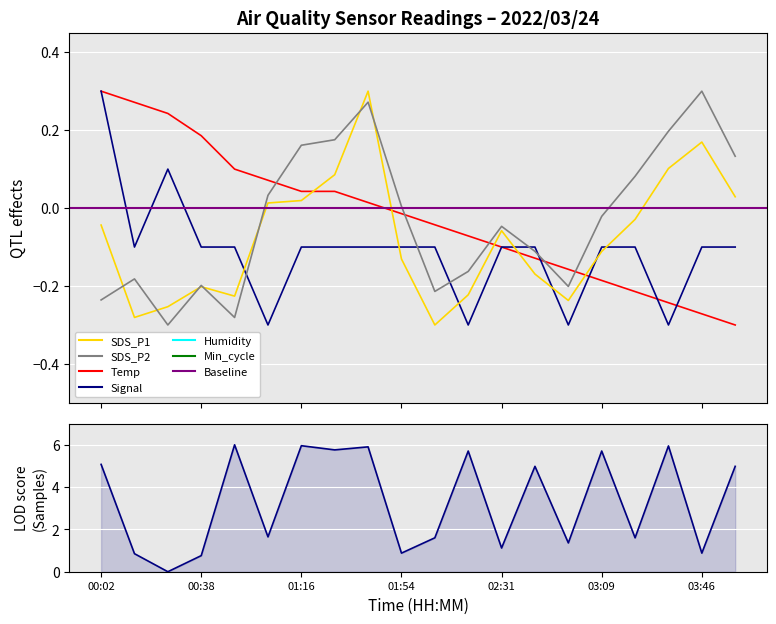

At which category is the sum across all series the highest?

01:41